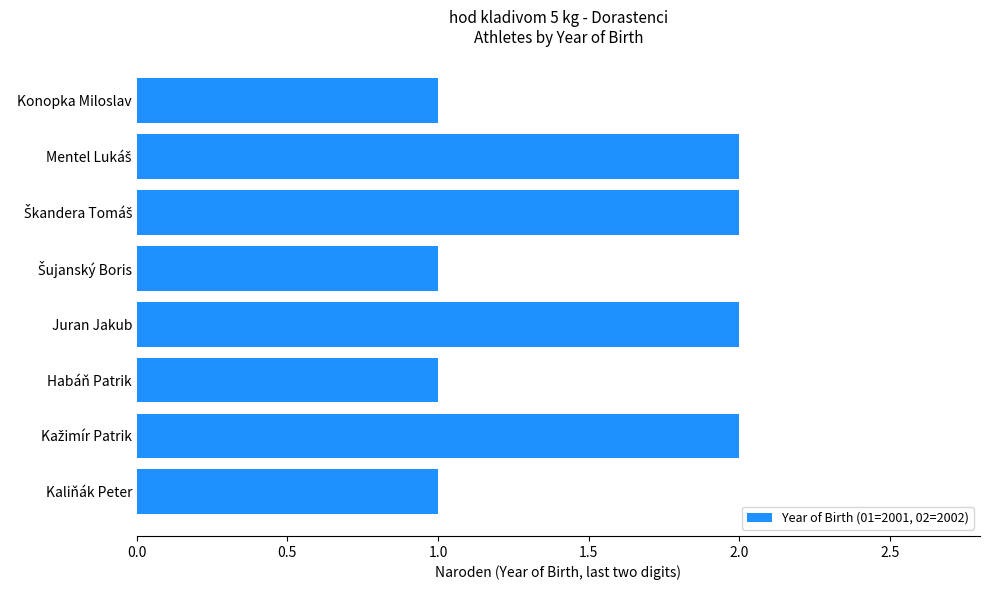

The chart shows a value of 1 at Konopka Miloslav. True or false?

True